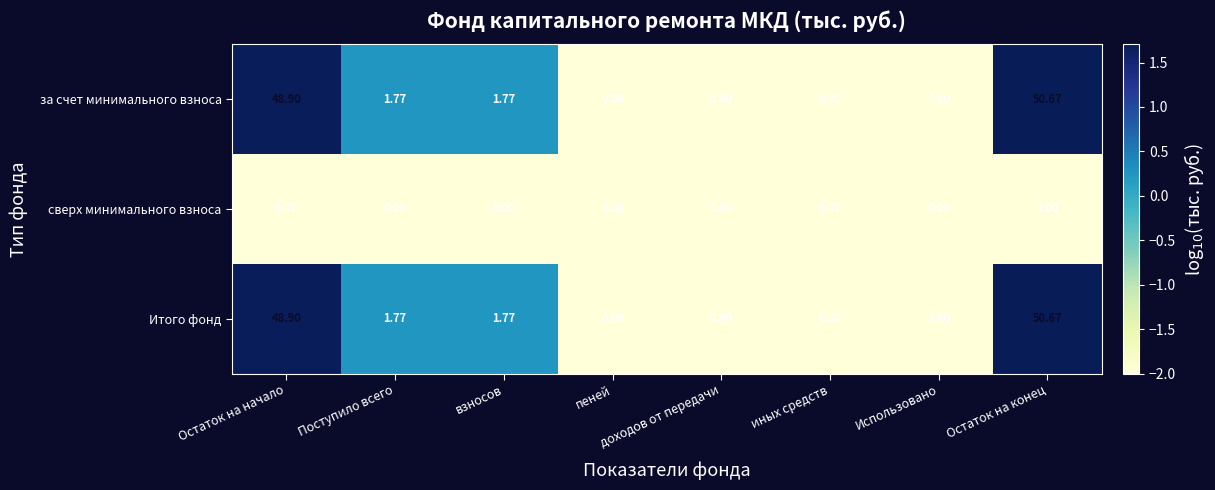

At which category is the sum across all series the highest?

Остаток на конец